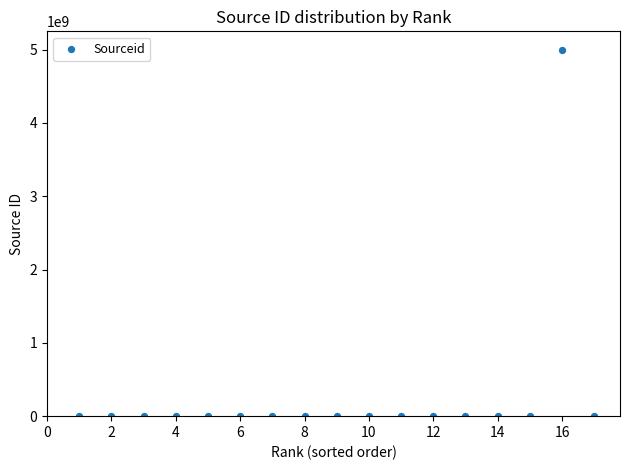

What is the range of X values (max minus min)?

16